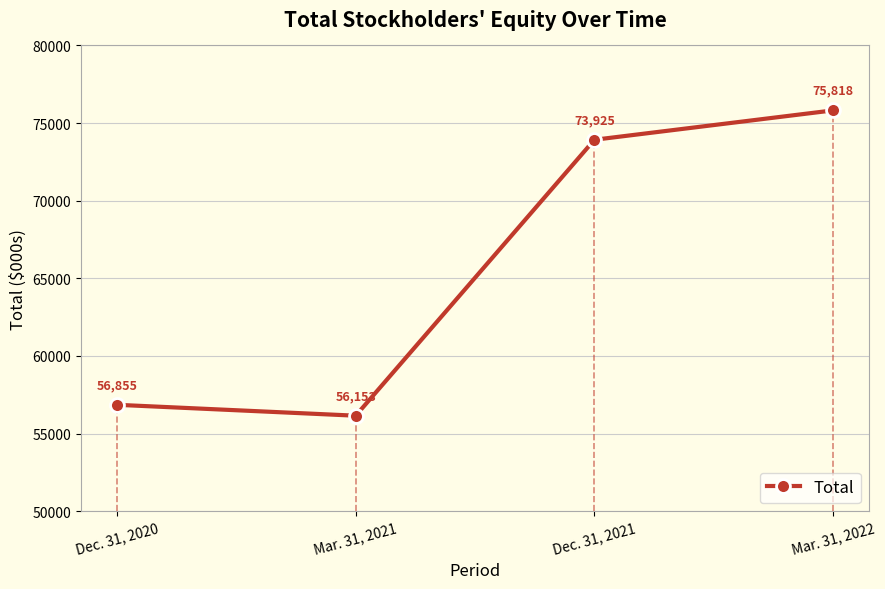

Where is the first local minimum?

Mar. 31, 2021